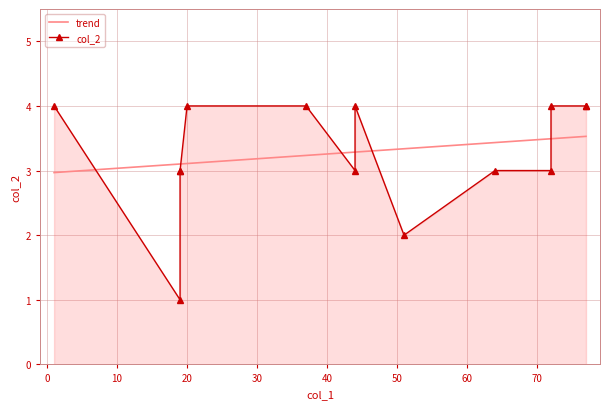

True or false: the data shows 1 at 19.

True